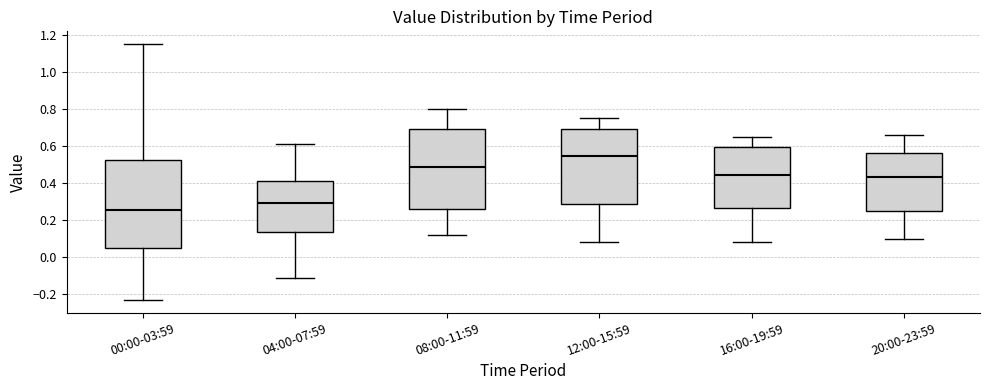

Where is the lower edge of the box for 04:00-07:59 on the y-axis? The values are not printed on the chart, so give them approximately, as read against the axis.

0.14